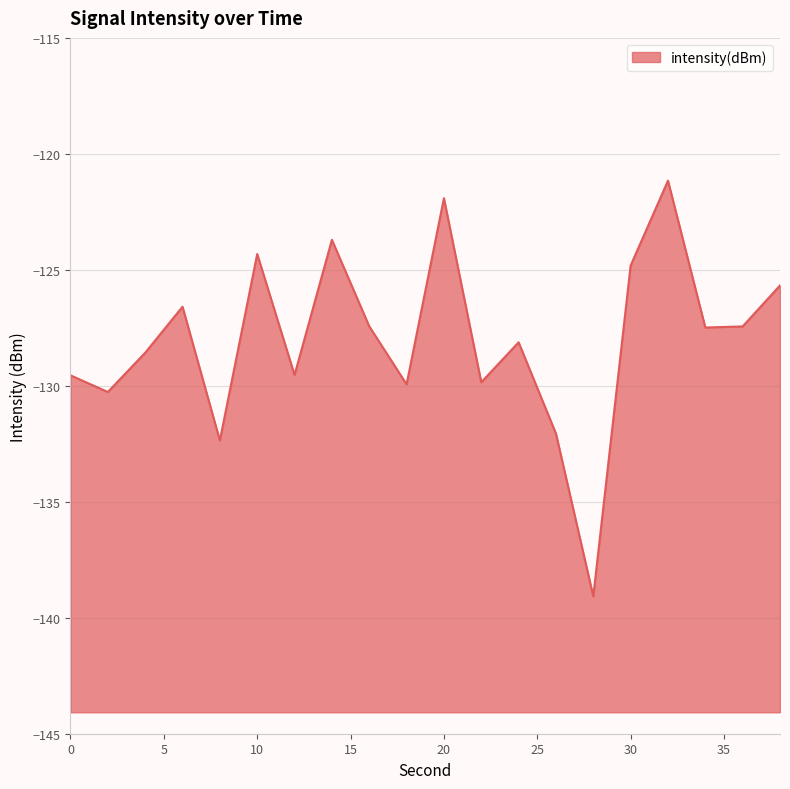

How many series are shown in this chart?

1